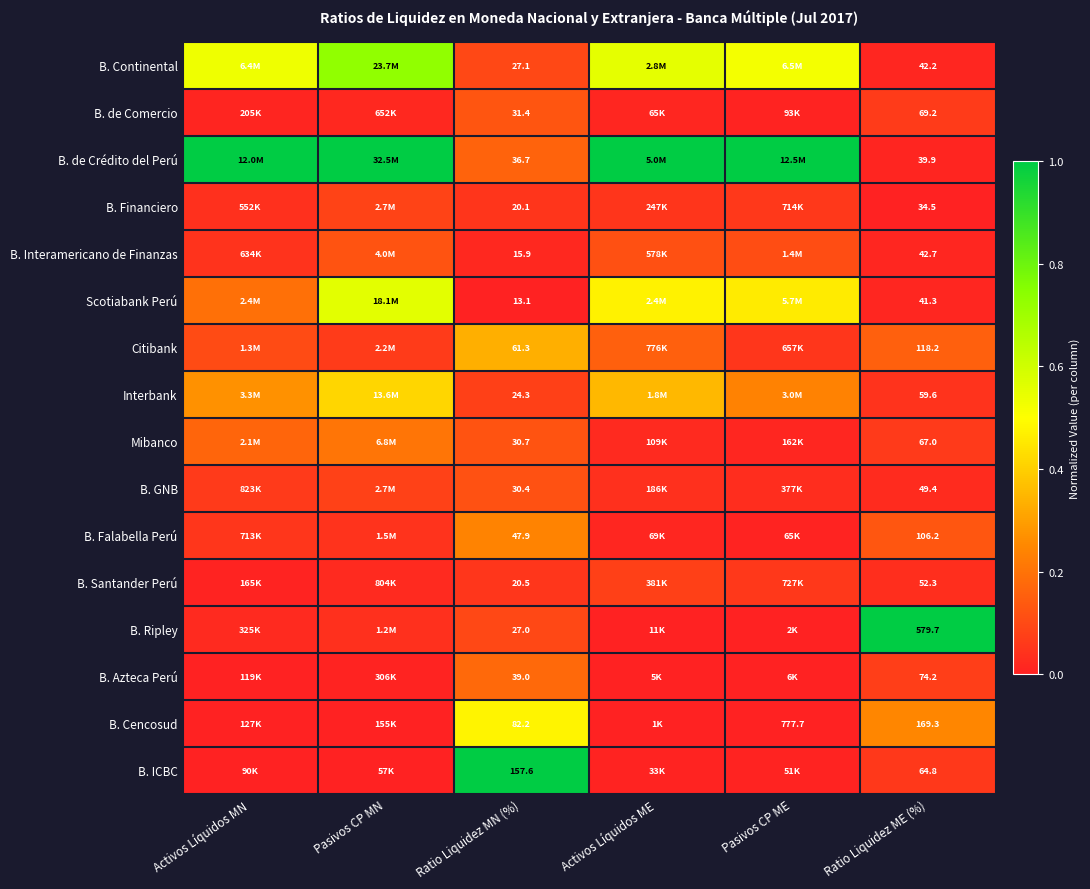

At Ratio Liquidez ME (%), list the series in order from smallest to largest.

B. Financiero, B. de Crédito del Perú, Scotiabank Perú, B. Continental, B. Interamericano de Finanzas, B. GNB, B. Santander Perú, Interbank, B. ICBC, Mibanco, B. de Comercio, B. Azteca Perú, B. Falabella Perú, Citibank, B. Cencosud, B. Ripley